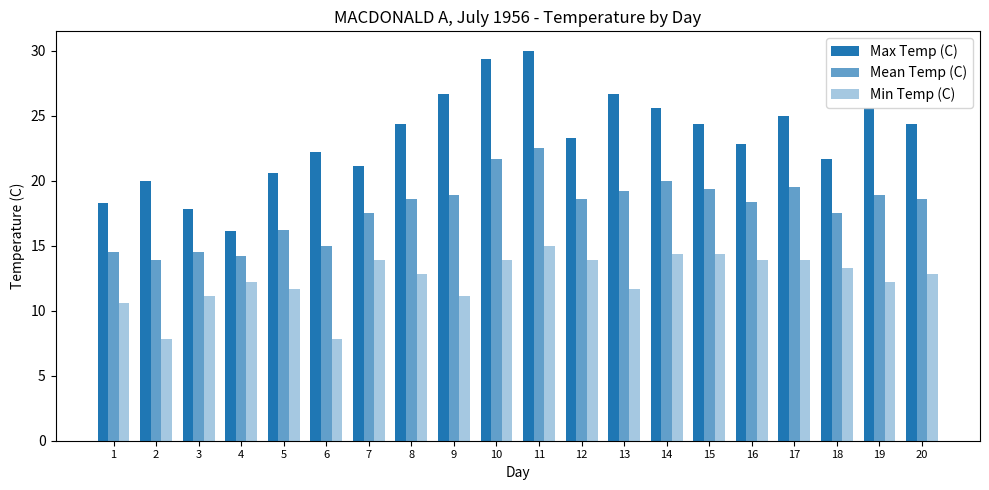

What is the difference between the highest and lowest values at 12?

9.4